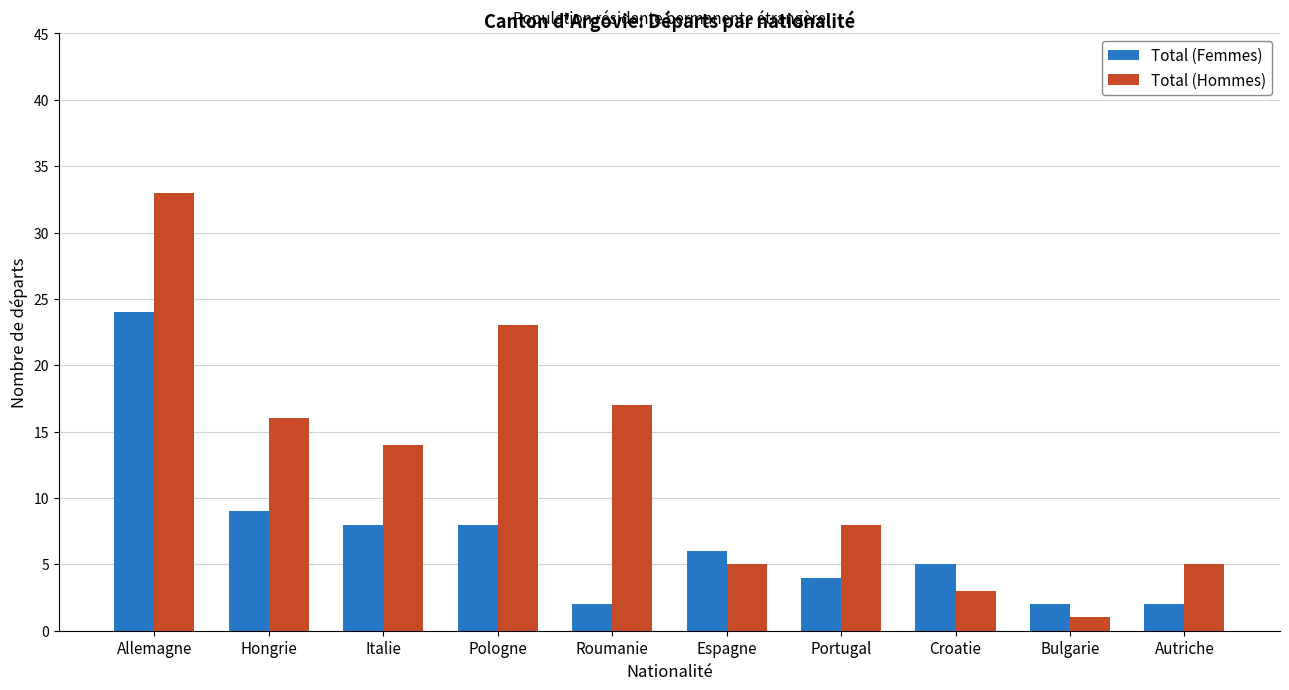

How many groups of bars are there?

10